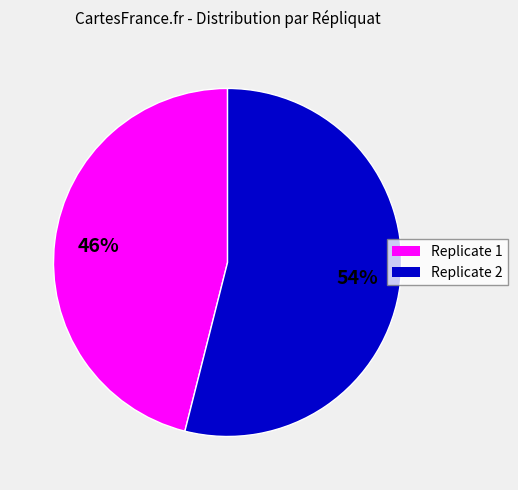

To the nearest percent, what is the average slice percentage?

50%